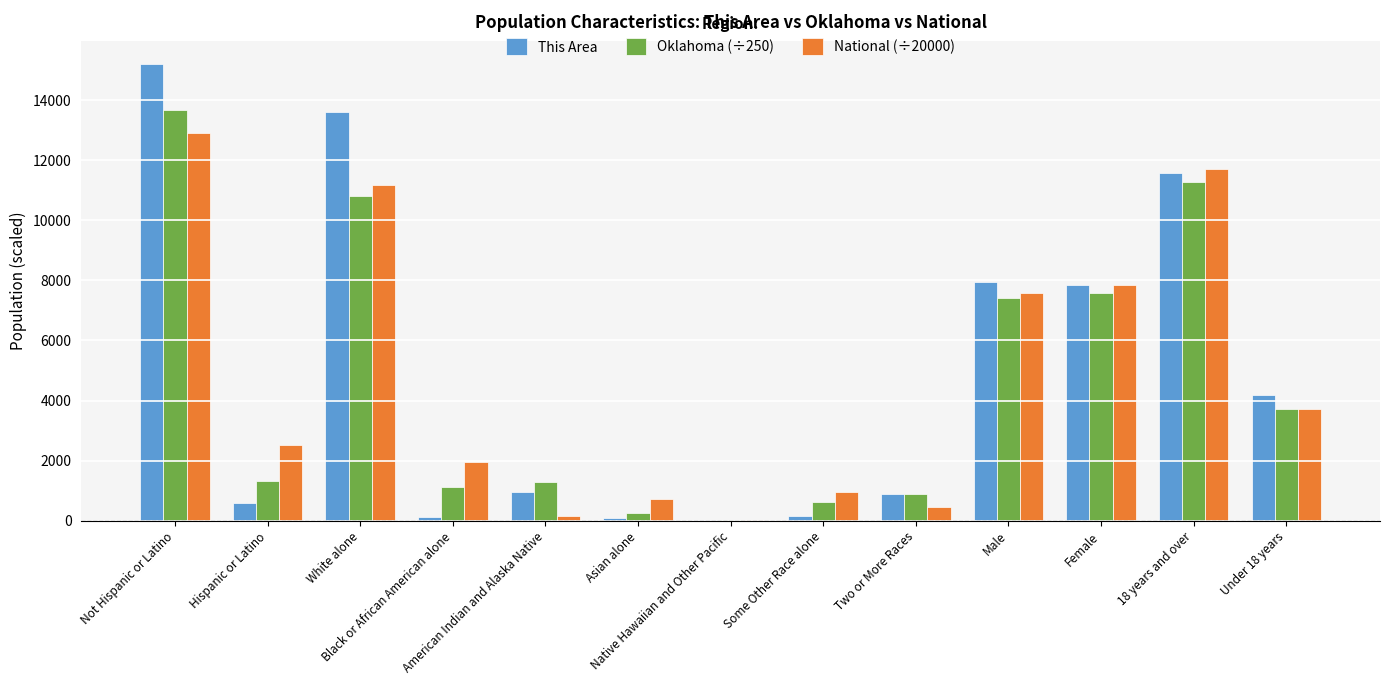

What is the greatest value displayed?

15210.0